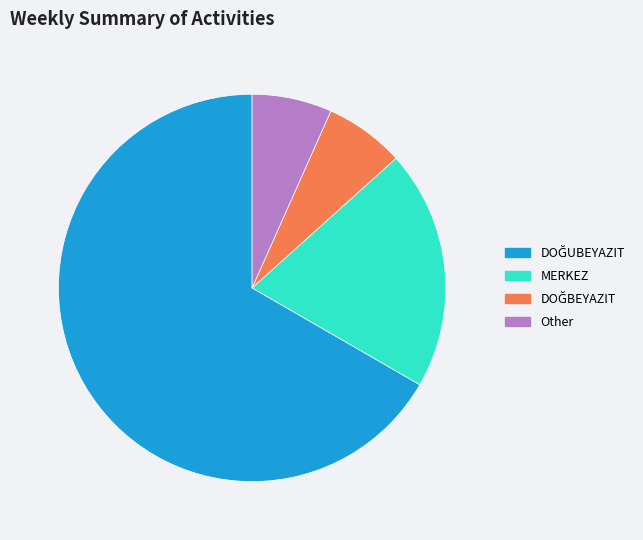

Is there any slice that represents more than half of the pie?

Yes